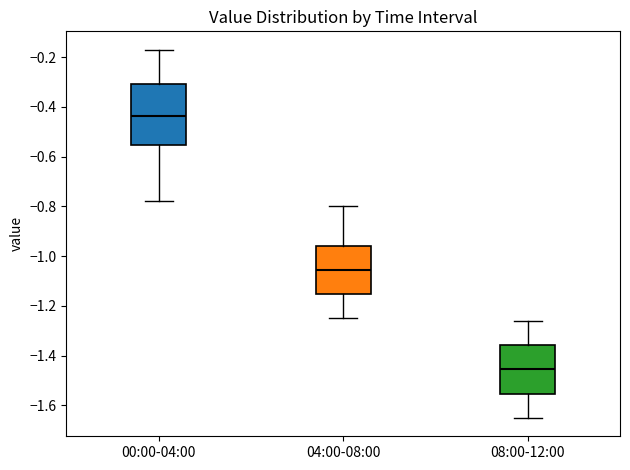

Where does the median line of the box for 04:00-08:00 sit on the y-axis? The values are not printed on the chart, so give them approximately, as read against the axis.

-1.06